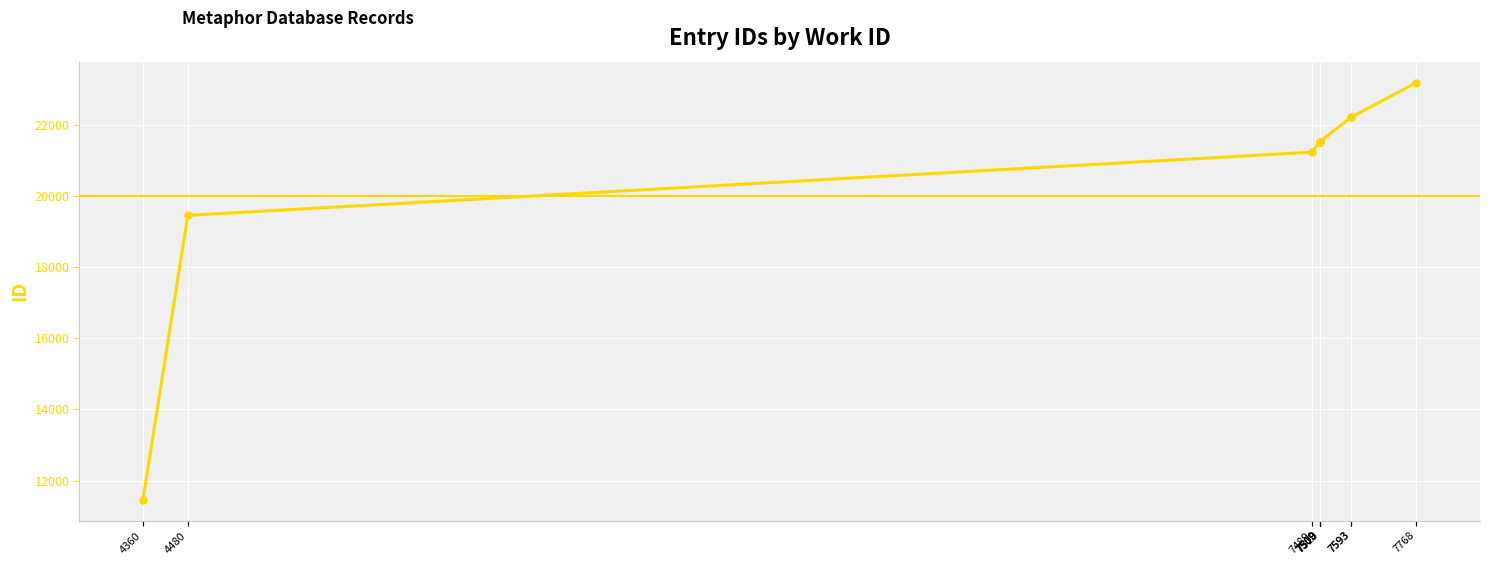

True or false: the data has more than 1 interior local peaks.

False